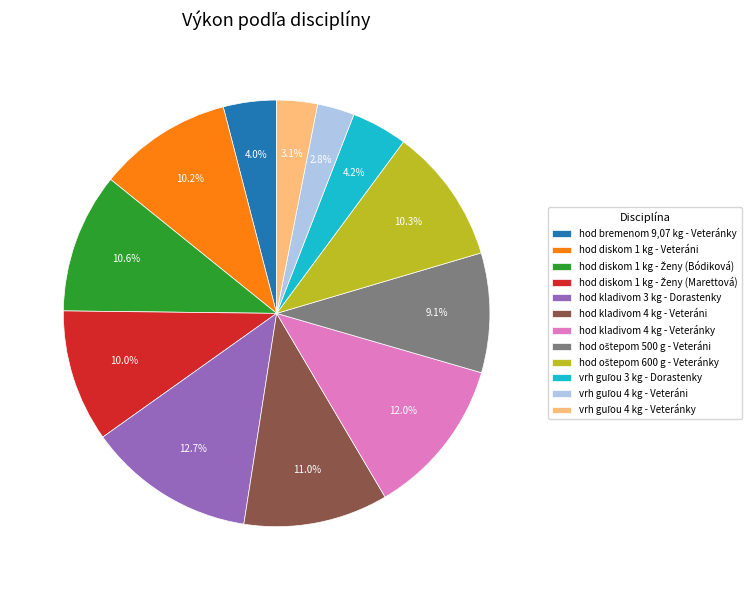

To the nearest percent, what is the average slice percentage?

8%